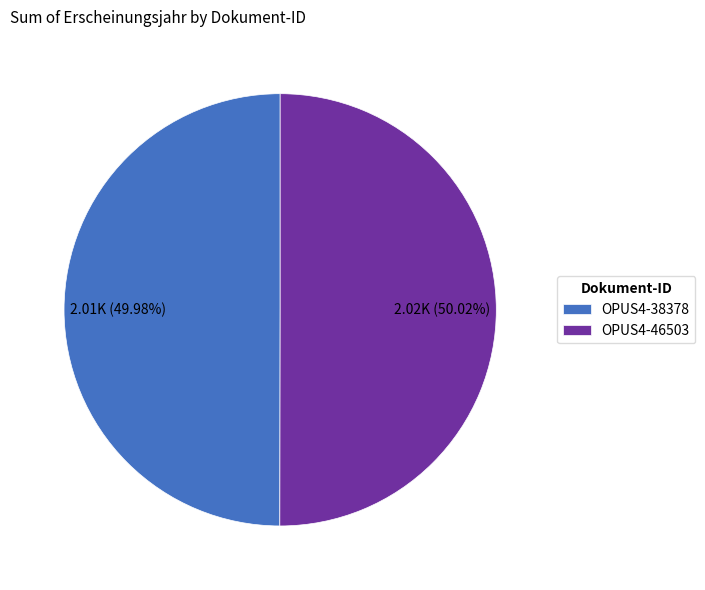

To the nearest percent, what is the average slice percentage?

50%